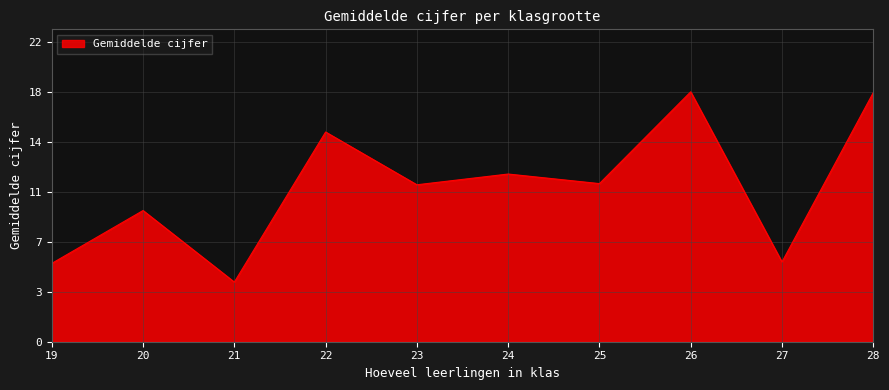

Between 24 and 22, which is larger?

22